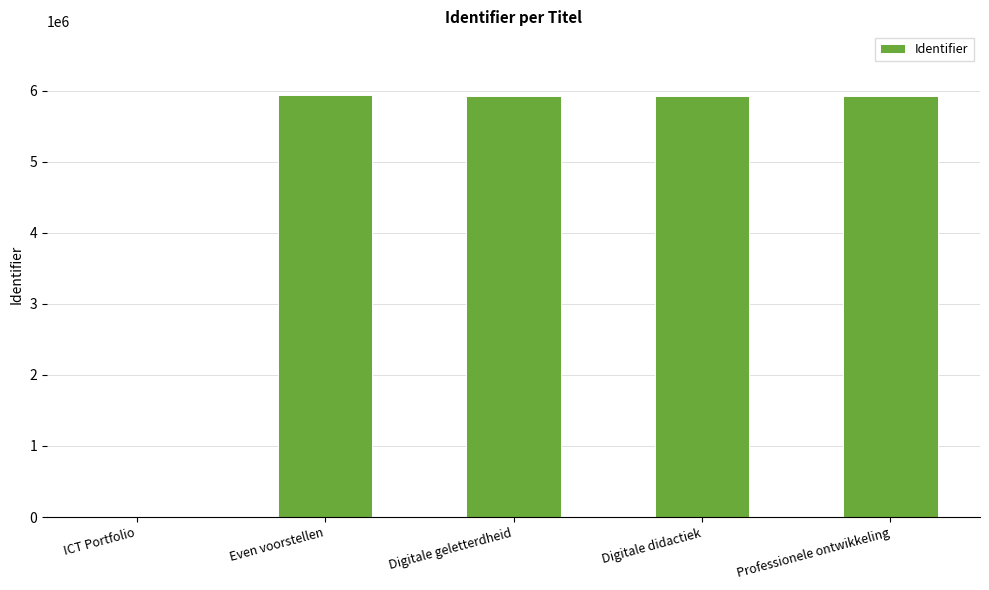

Where is the data nearest to the value 2971377?

Digitale geletterdheid